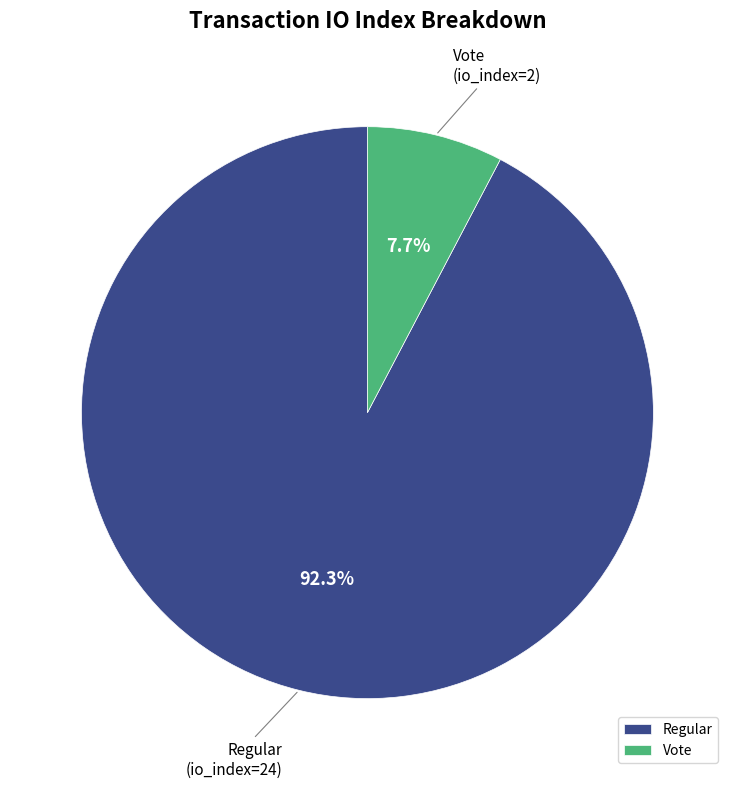

Which has a higher value, Regular or Vote?

Regular